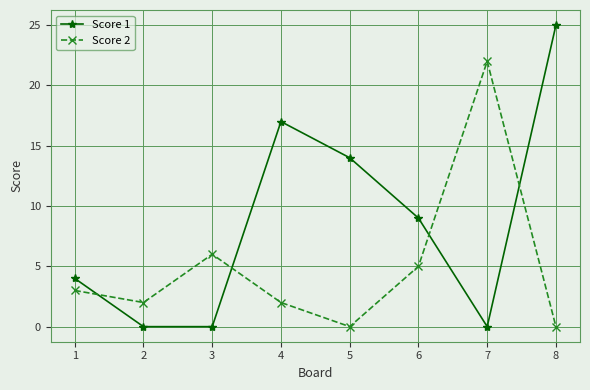

List the series in order of their overall mean, highest first.

Score 1, Score 2